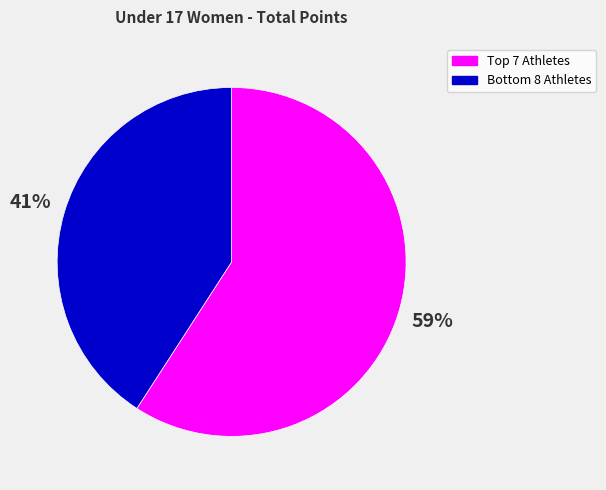

To the nearest percent, what is the difference between the largest and smallest slice percentages?

18%